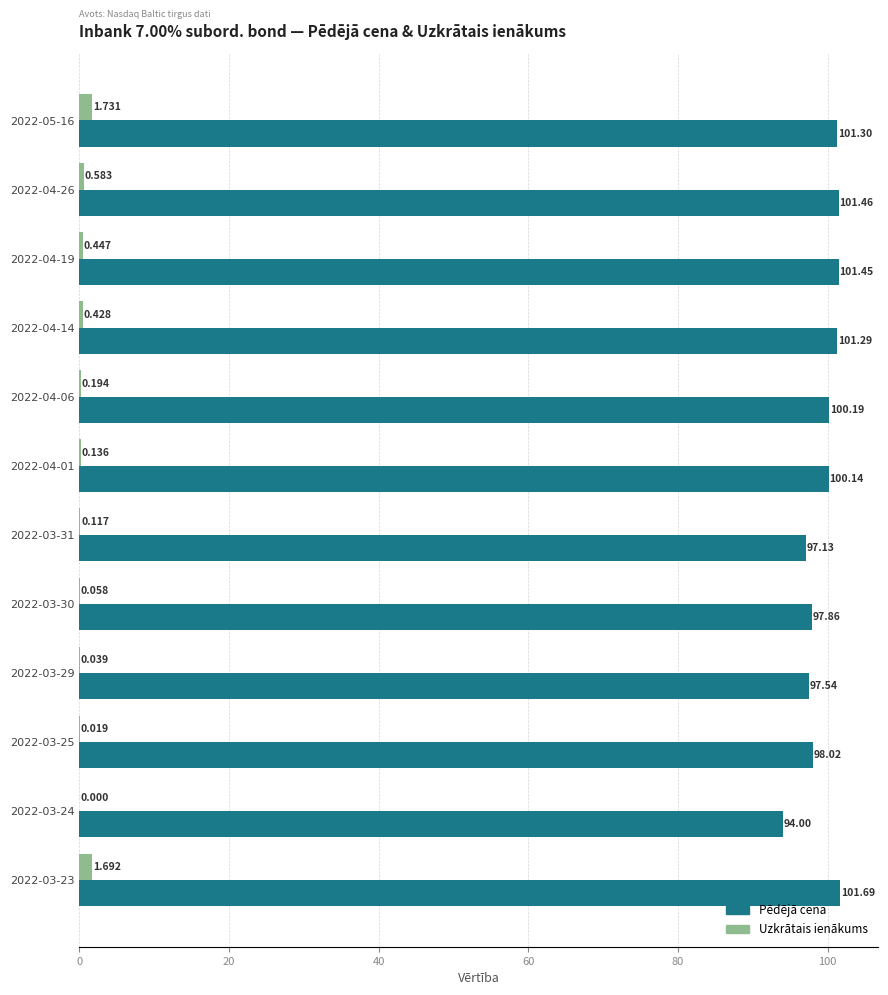

Between 2022-04-14 and 2022-04-01, which series saw the biggest shift?

Pēdējā cena